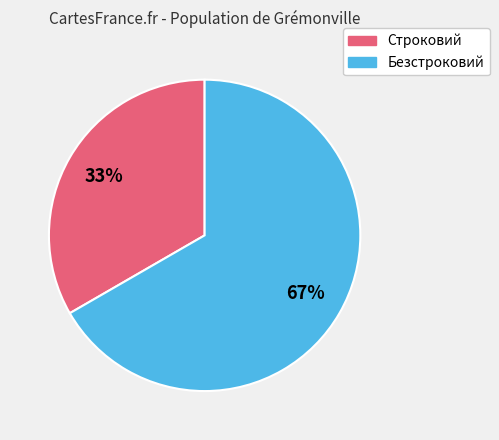

To the nearest percent, what portion does Безстроковий represent?

67%